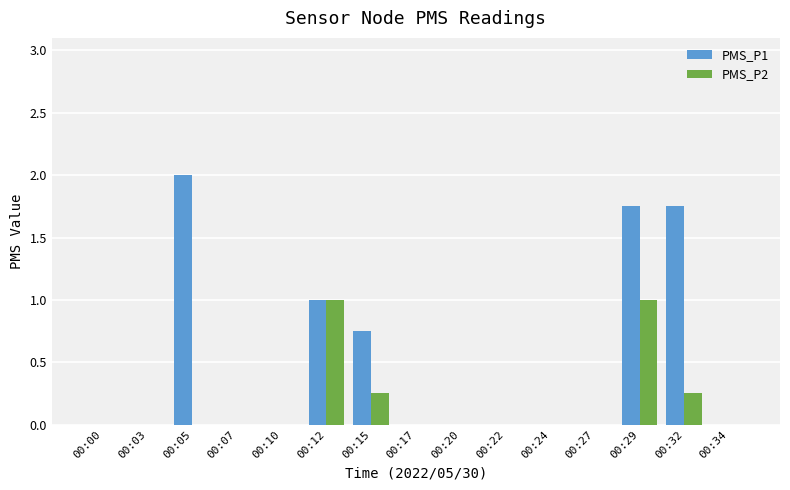

At which category is the sum across all series the highest?

00:29